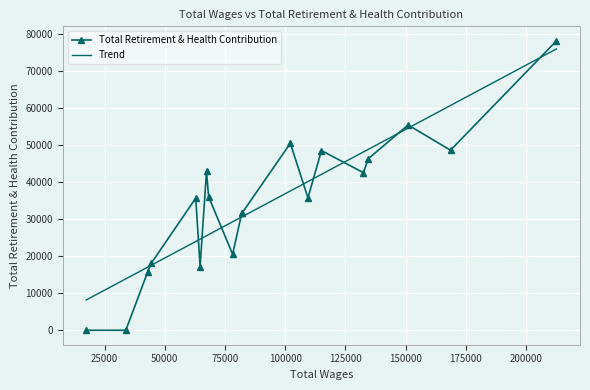

At which label is the value closest to 39098?

11